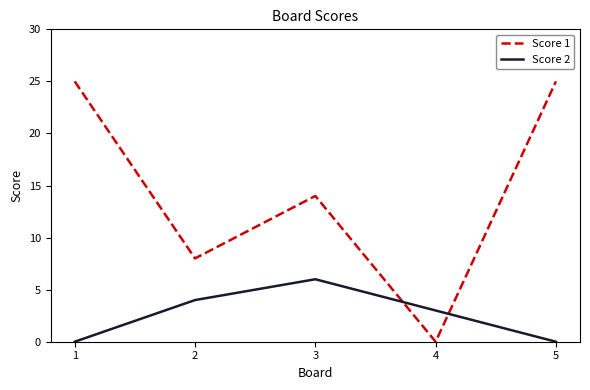

Reading right to left, transcribe all the data shown in this chart.

Score 1: 5=25	4=0	3=14	2=8	1=25
Score 2: 5=0	4=3	3=6	2=4	1=0